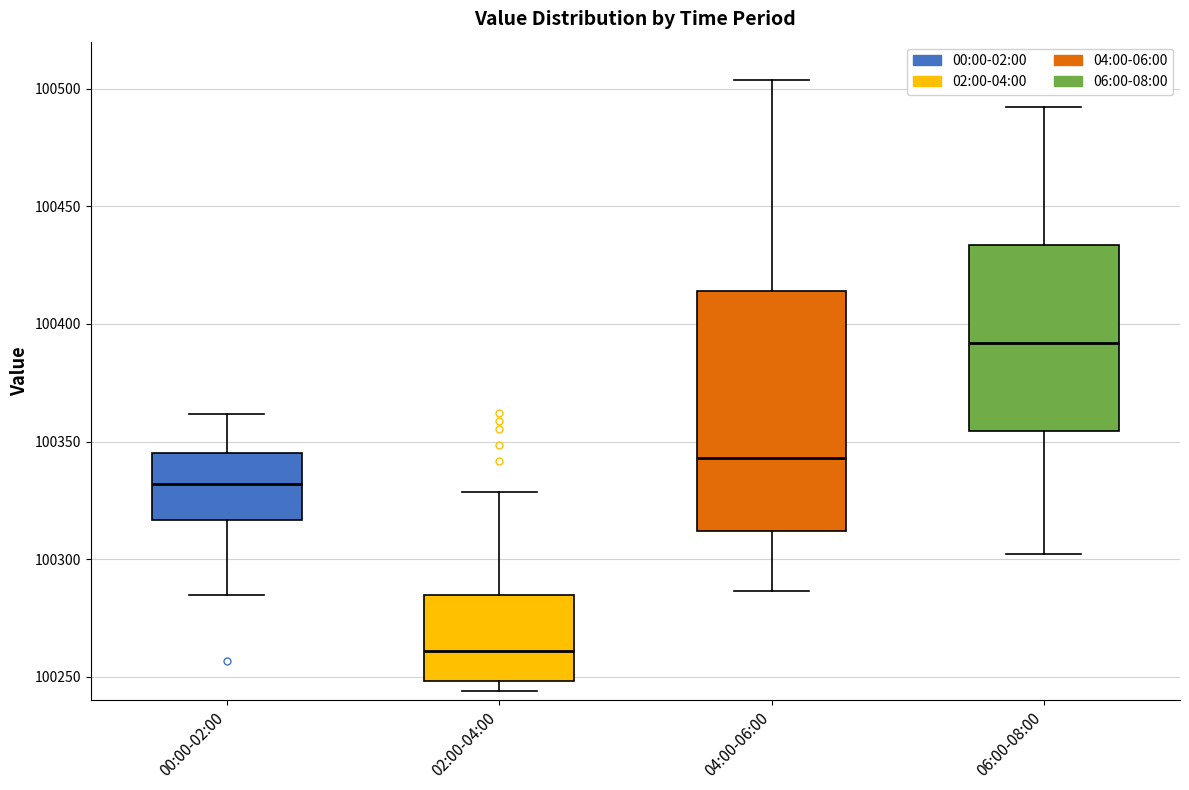

Reading left to right, read every box against the y-axis: the position of its median line, the range the box covers, and the ends of its whiskers. The values are not printed on the chart, so give them approximately, as read against the axis.

00:00-02:00: median 100330, box 100315 to 100345, whiskers 100285 to 100360
02:00-04:00: median 100260, box 100250 to 100285, whiskers 100245 to 100330
04:00-06:00: median 100345, box 100310 to 100415, whiskers 100285 to 100505
06:00-08:00: median 100390, box 100355 to 100435, whiskers 100300 to 100490